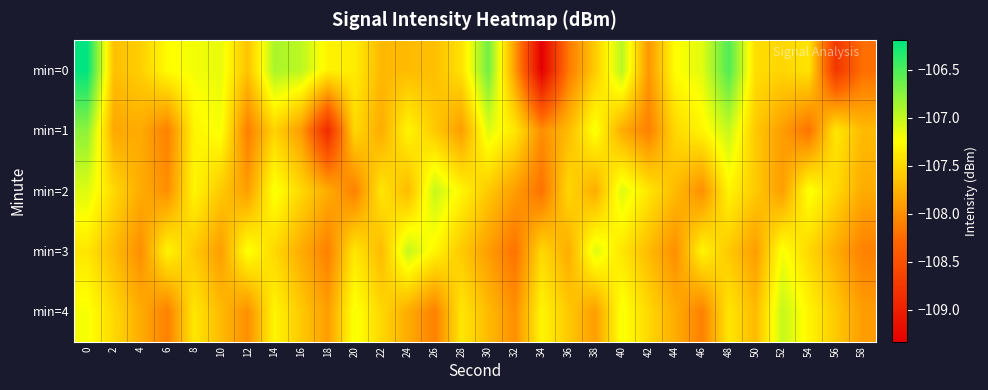

Which series has the largest range (max minus min)?

min=0